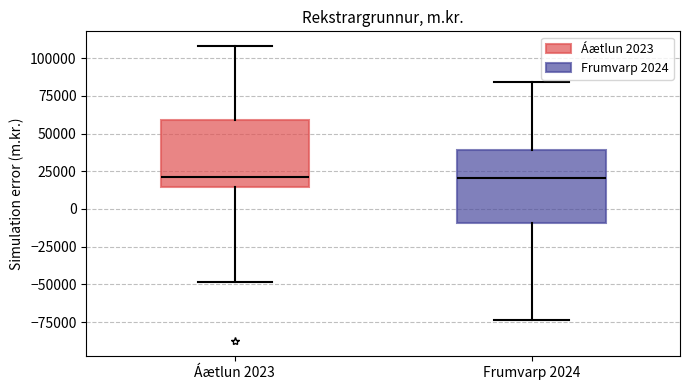

Where is the lower edge of the box for Frumvarp 2024 on the y-axis? The values are not printed on the chart, so give them approximately, as read against the axis.

-10000